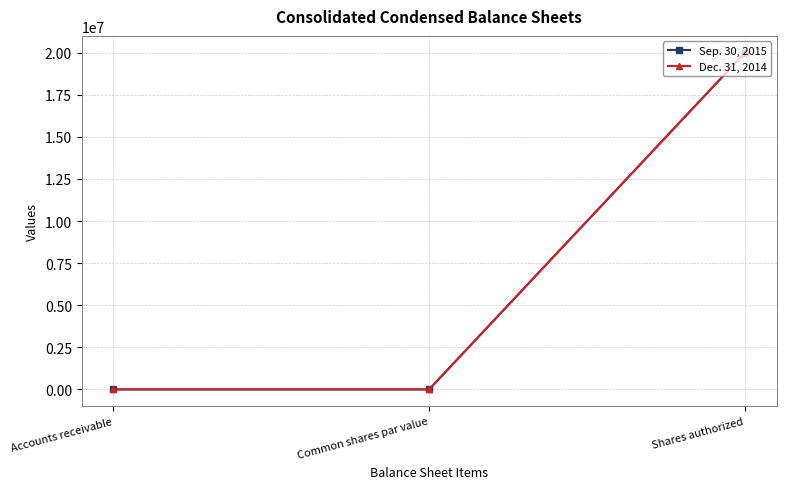

What is the approximate value of Sep. 30, 2015 at Shares authorized, to the nearest 50?

20000000